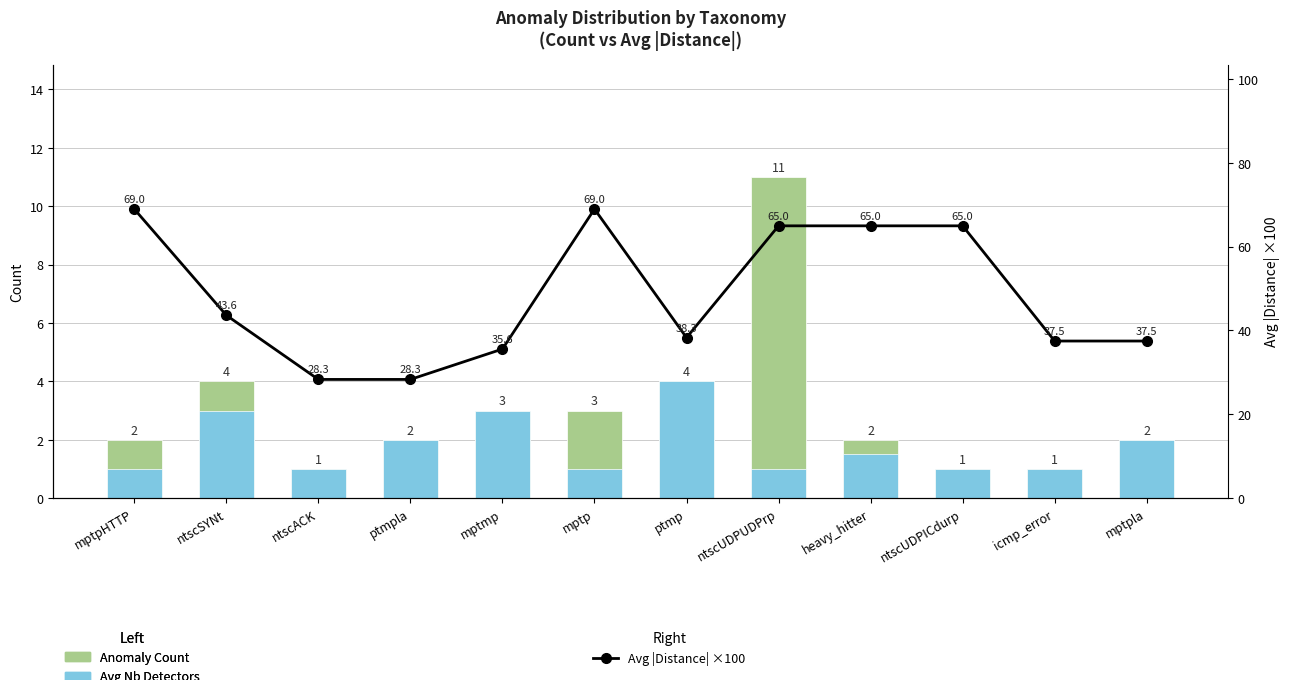

Reading left to right, transcribe all the data shown in this chart.

Anomaly Count: 2.0	4.0	1.0	2.0	3.0	3.0	4.0	11.0	2.0	1.0	1.0	2.0
Avg Nb Detectors: 1.0	3.0	1.0	2.0	3.0	1.0	4.0	1.0	1.5	1.0	1.0	2.0
Avg |Distance| ×100: 69.0	43.6	28.3	28.3	35.6	69.0	38.3	65.0	65.0	65.0	37.5	37.5